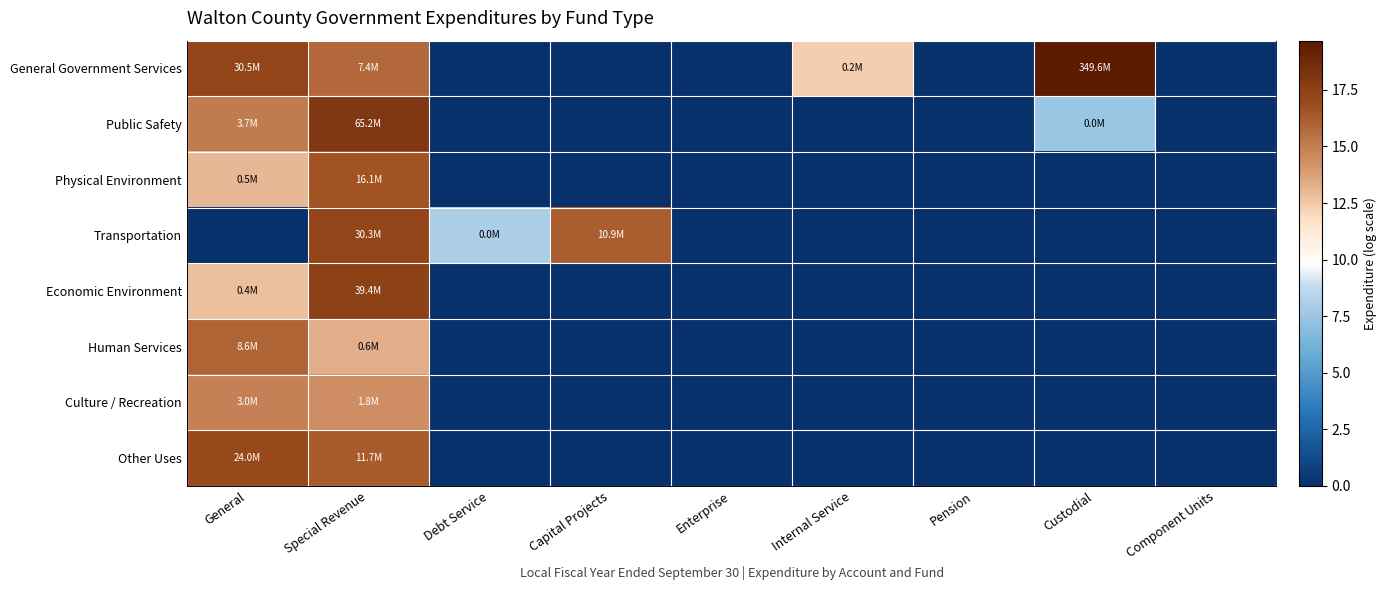

At Enterprise, list the series in order from largest to smallest.

General Government Services, Public Safety, Physical Environment, Transportation, Economic Environment, Human Services, Culture / Recreation, Other Uses